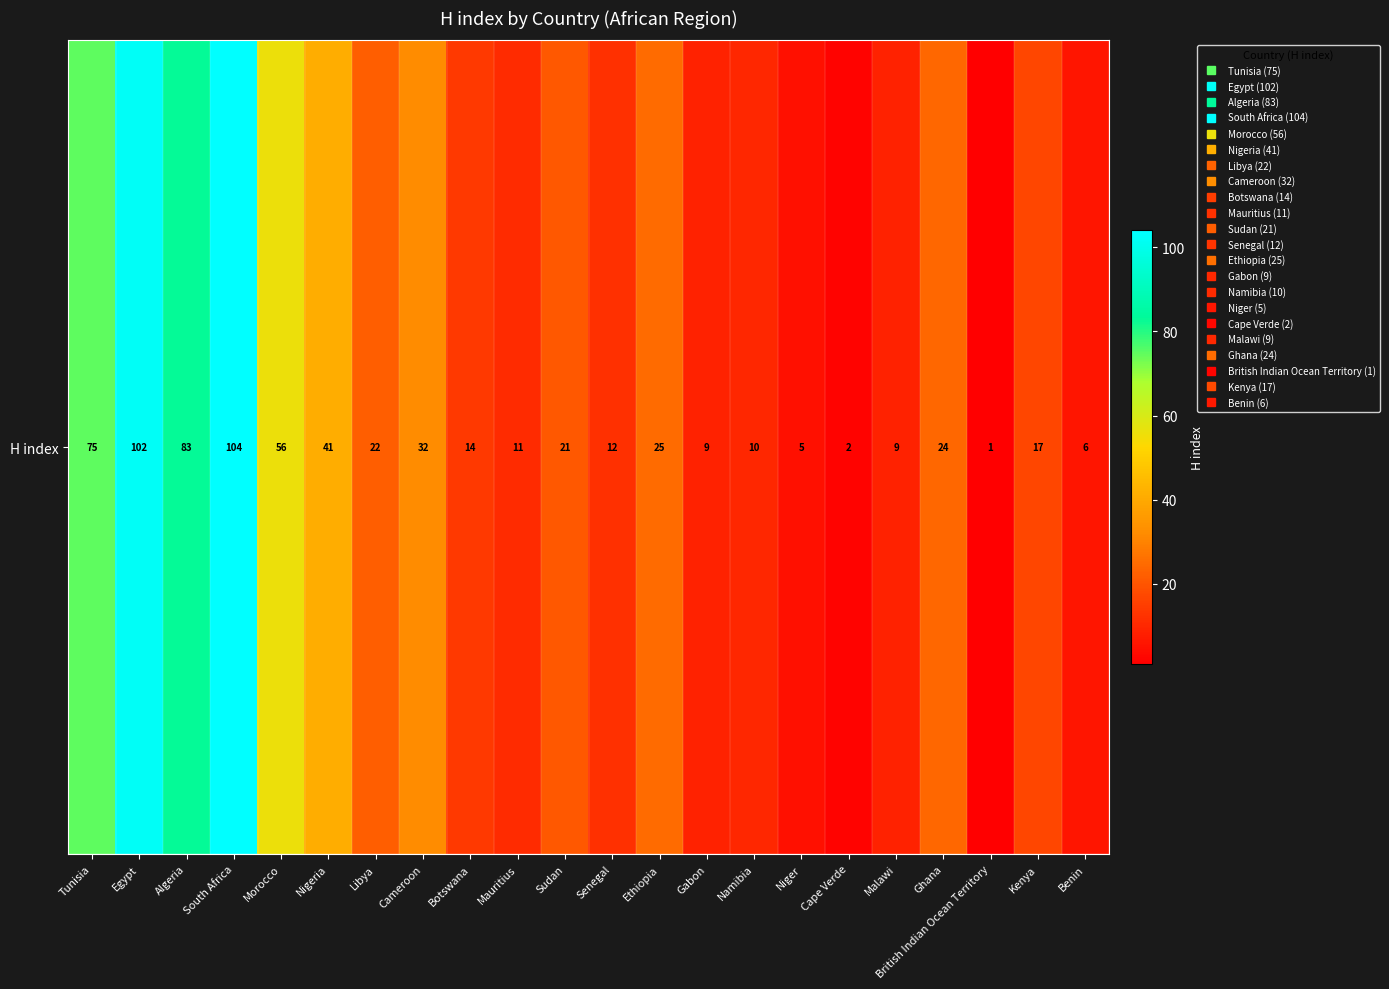

Reading left to right, list all the values displayed in this chart.

75	102	83	104	56	41	22	32	14	11	21	12	25	9	10	5	2	9	24	1	17	6